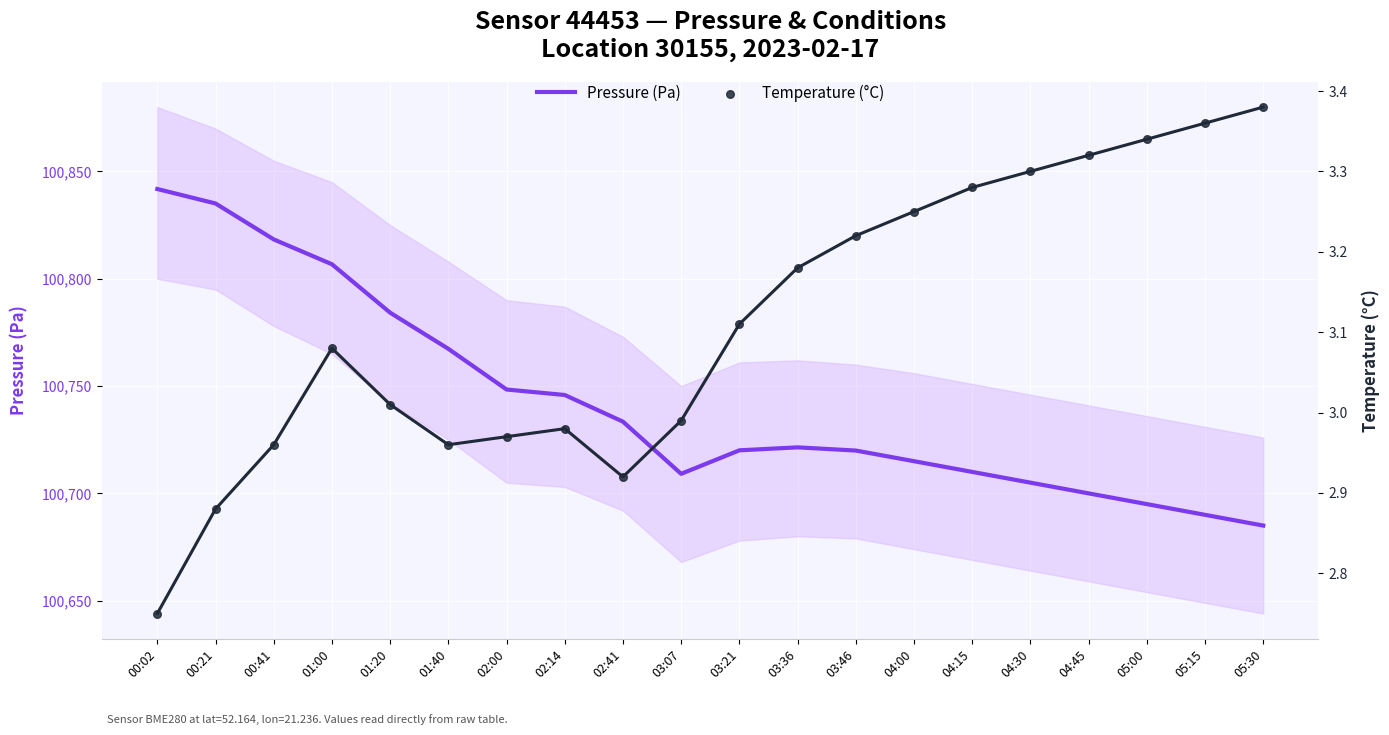

Which series contains the highest Y value?

Pressure (Pa)